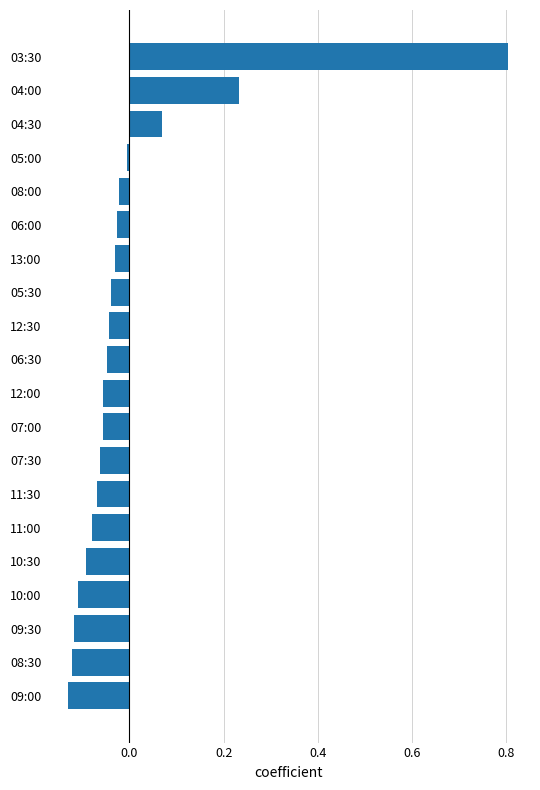

The value at 03:30 is 0.8. True or false?

True